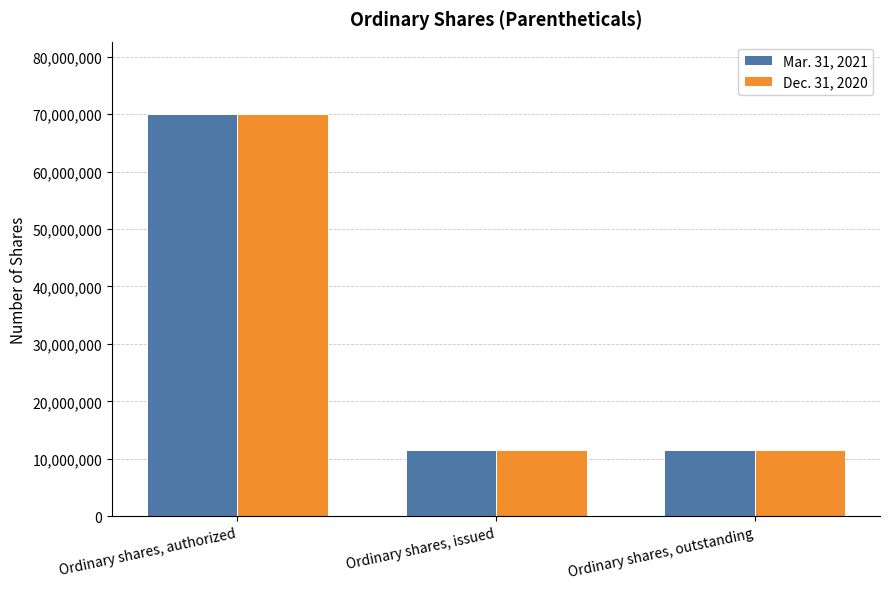

What is the highest value of the Dec. 31, 2020 series?

70000000